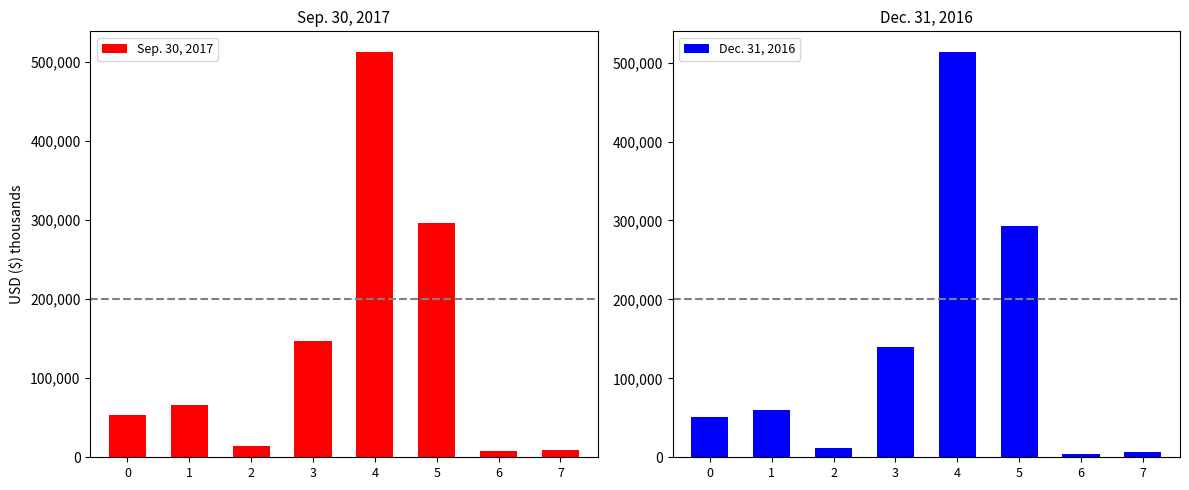

What is the sum of the Sep. 30, 2017 values at 3 and 2?

160412